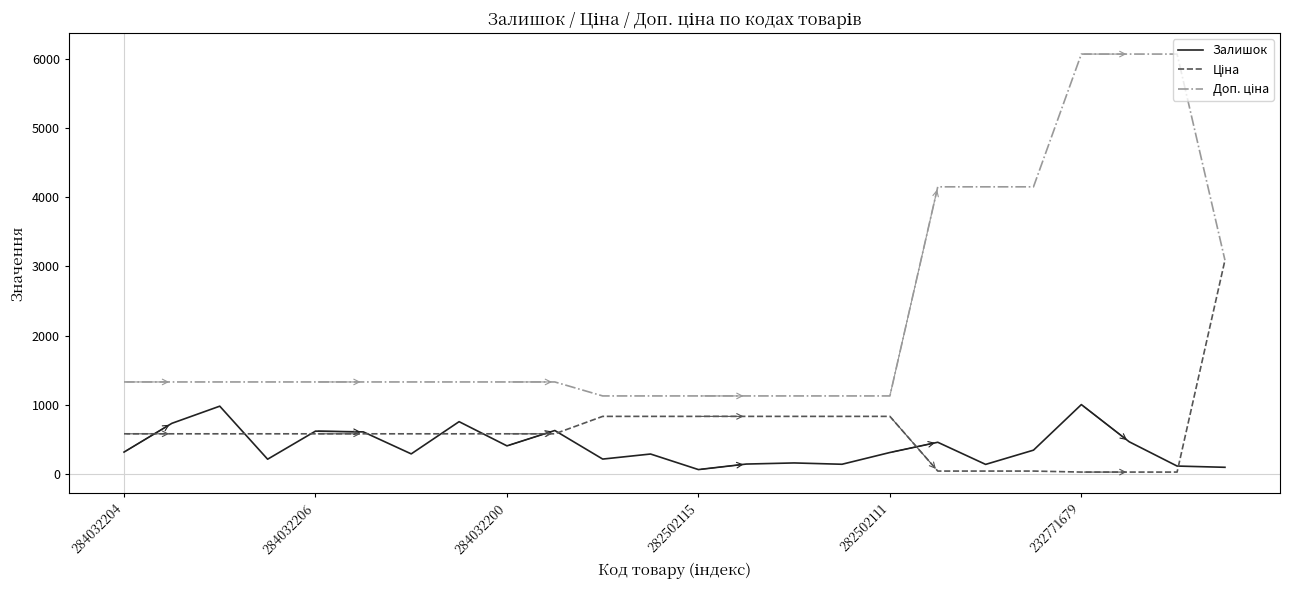

What is the maximum value shown in the chart?

6072.0